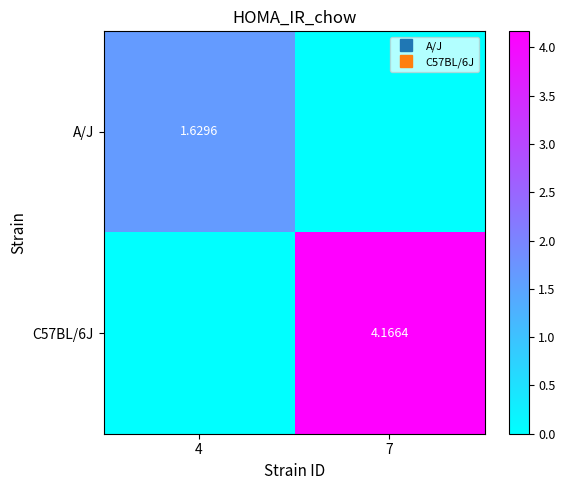

How many values in the C57BL/6J series are below 4?

1